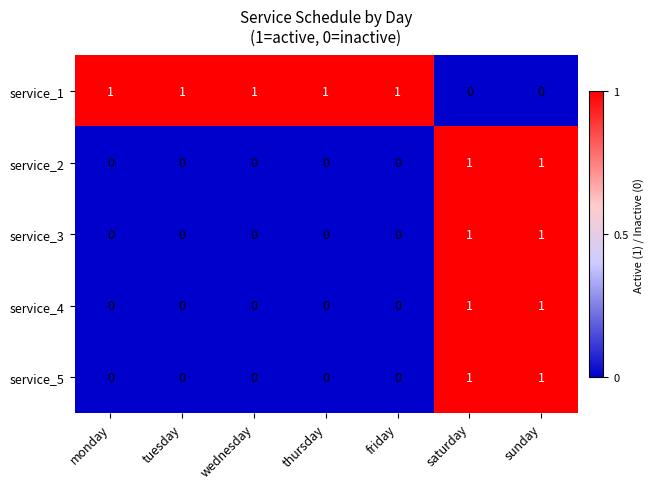

At how many categories does at least one series exceed 0?

7